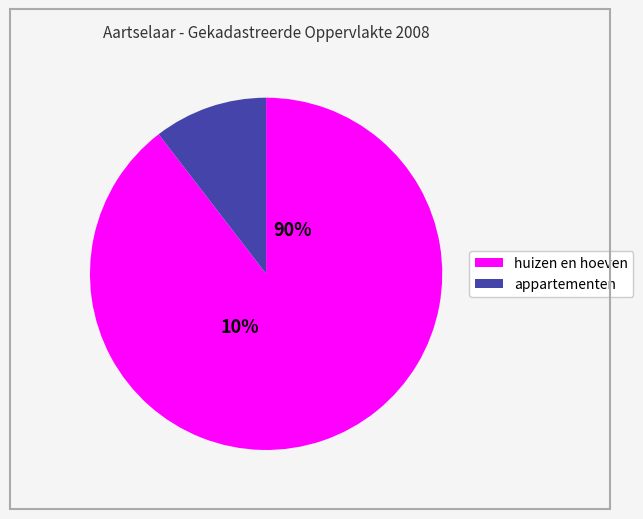

True or false: appartementen accounts for 24% of the total.

False